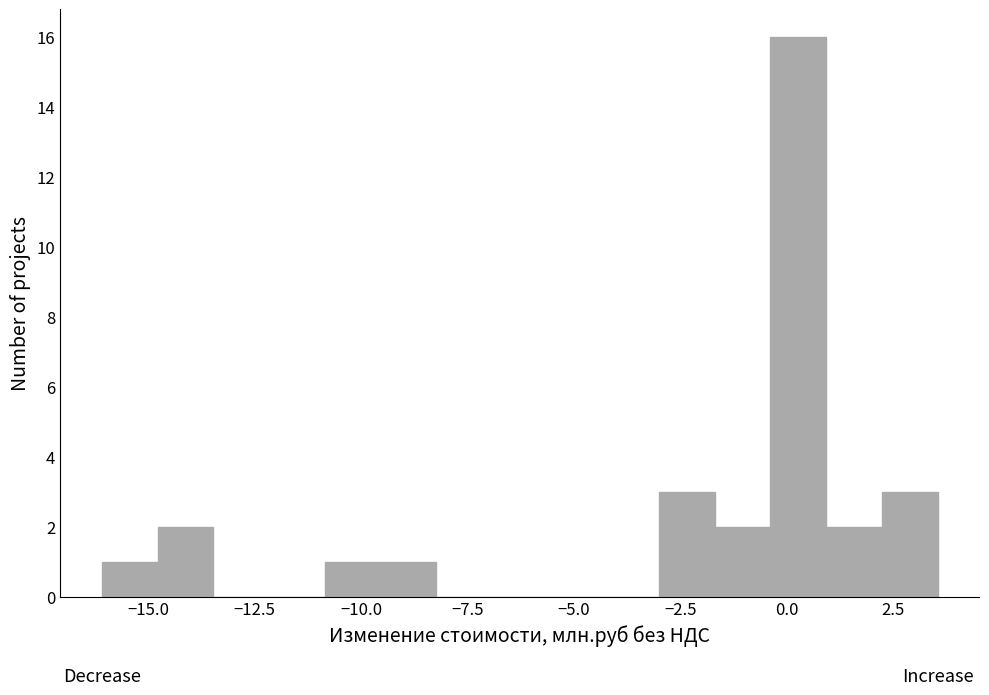

Read against the x-axis, roughly where is the centre of the tallest bar?

0.5